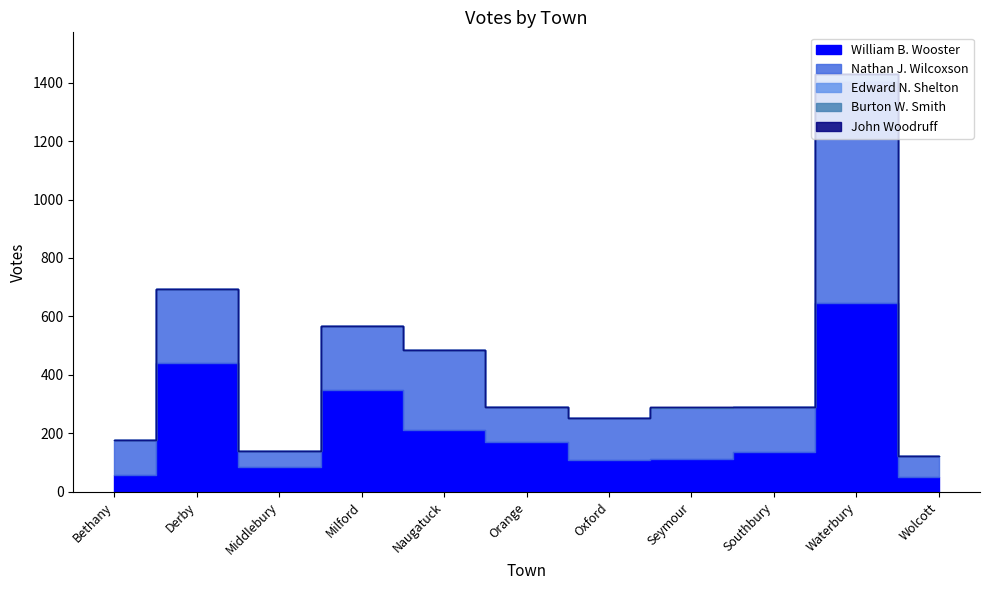

What is the label of the 8th point from the right?

Milford